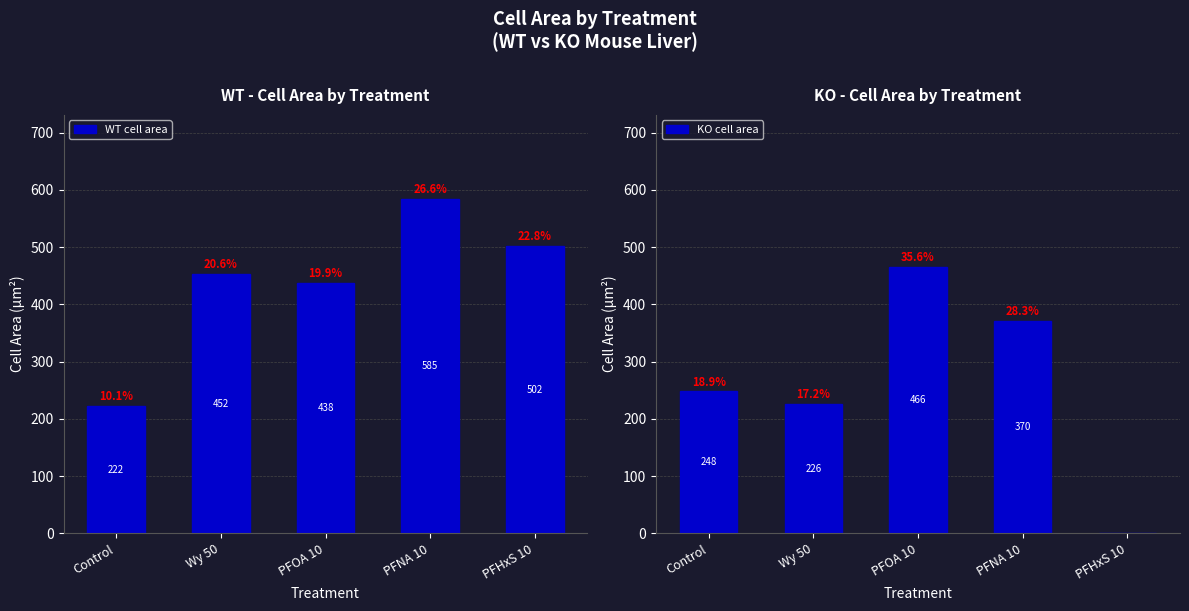

What is the difference between the maximum and minimum values in the KO cell area series?

466.0